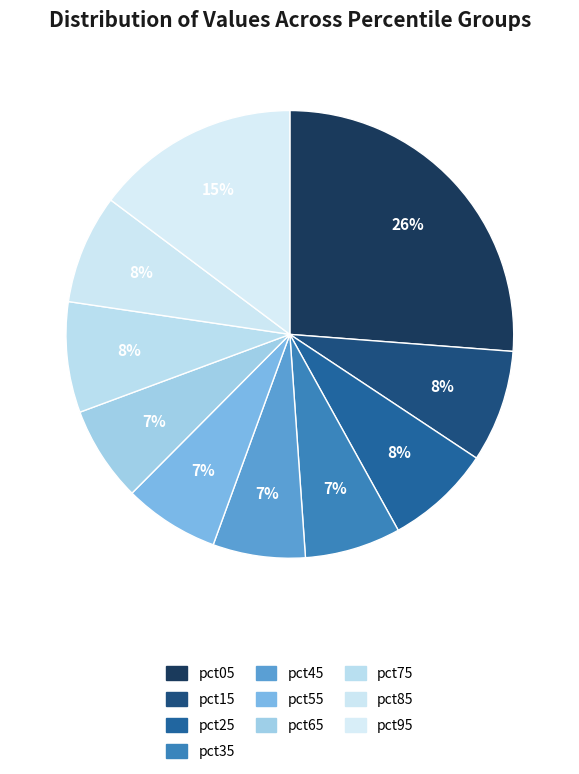

What is the total percentage of pct15 and pct35?

15.0%